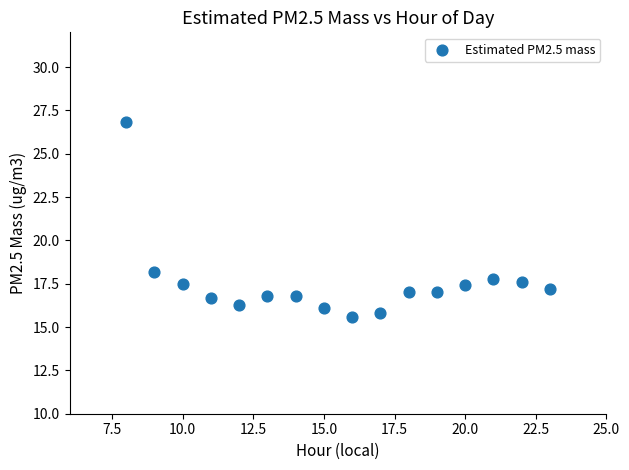

What is the range of X values (max minus min)?

15.0